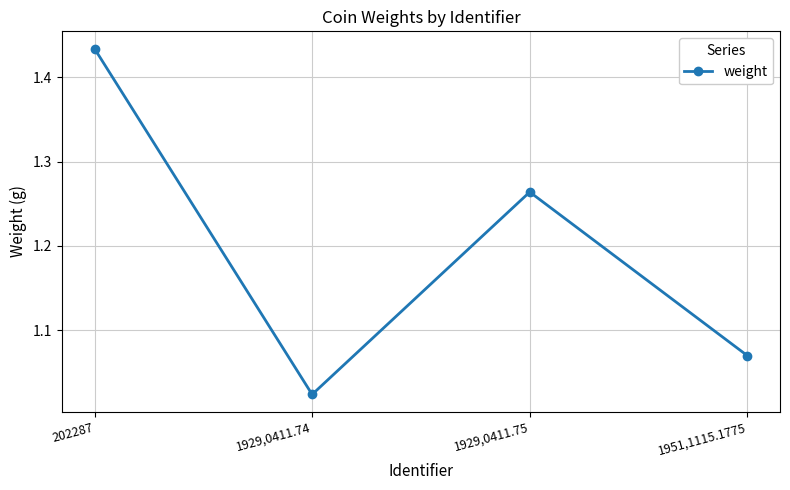

Rank the categories by value from lowest to highest.

1929,0411.74, 1951,1115.1775, 1929,0411.75, 202287